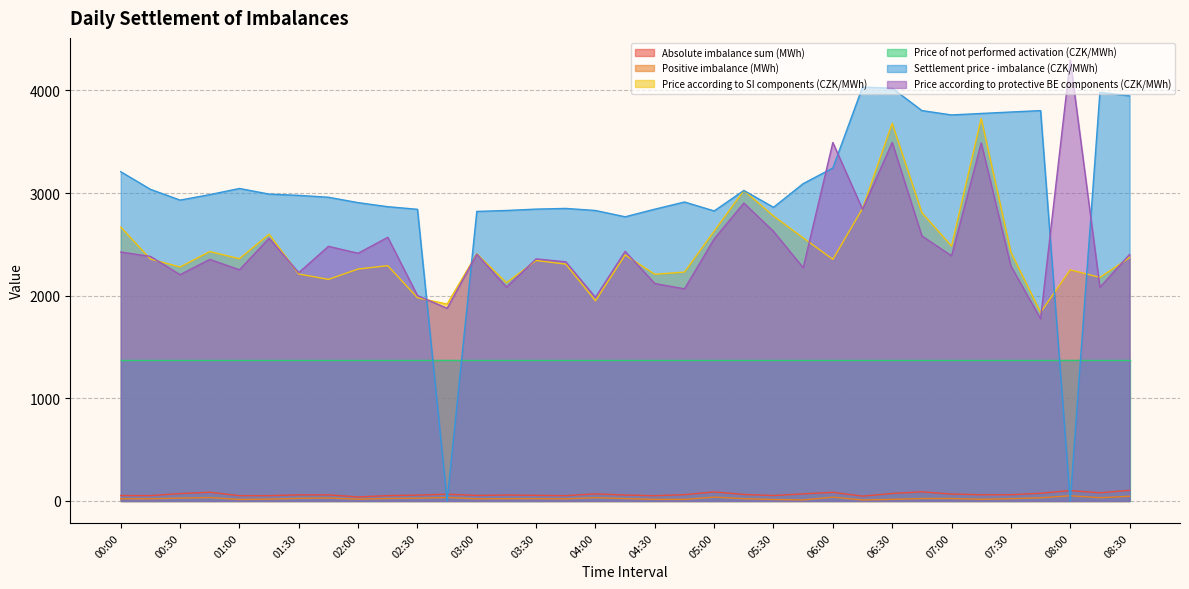

Which series has the widest spread of values?

Settlement price - imbalance (CZK/MWh)